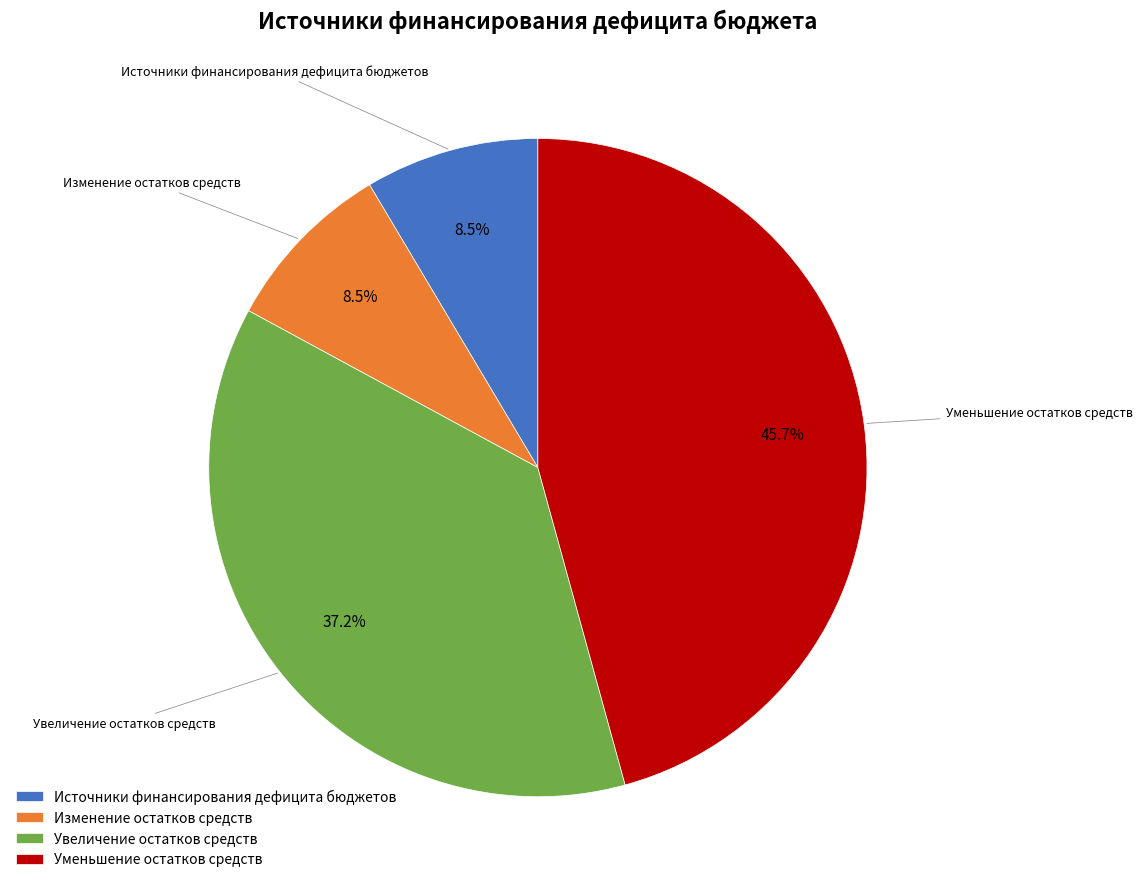

To the nearest percent, what is the average slice percentage?

25%